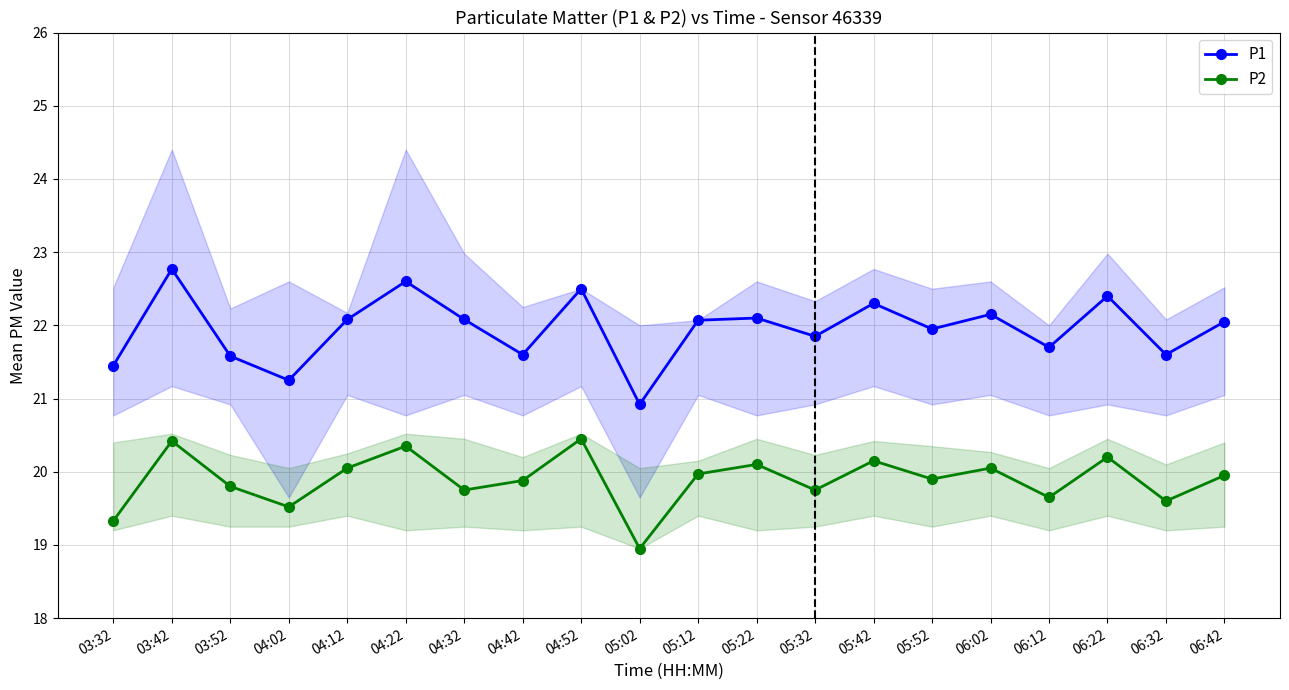

Rank the categories by P2 value from lowest to highest.

05:02, 03:32, 04:02, 06:32, 06:12, 04:32, 05:32, 03:52, 04:42, 05:52, 06:42, 05:12, 04:12, 06:02, 05:22, 05:42, 06:22, 04:22, 03:42, 04:52